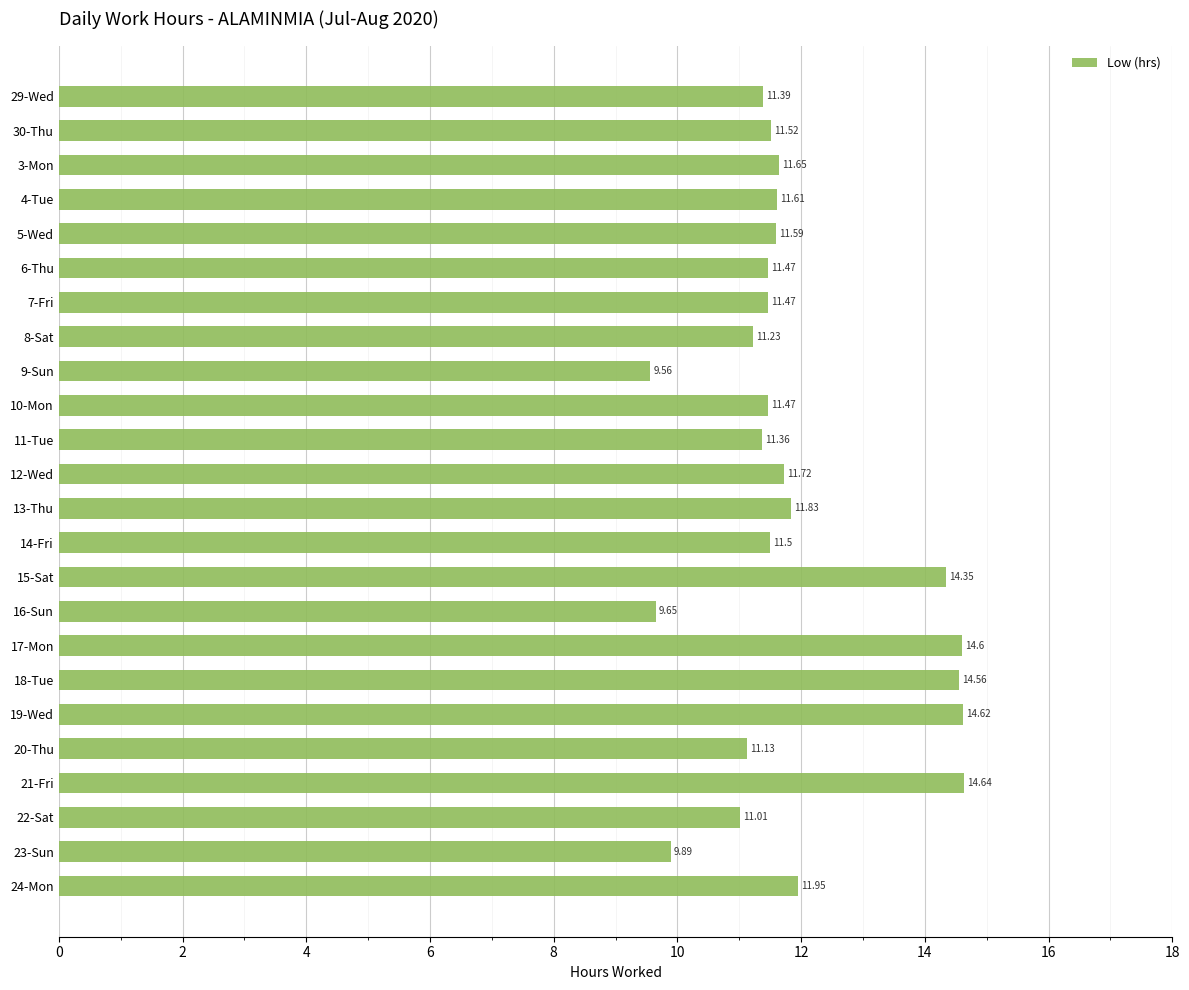

What is the sum of all values?

285.8